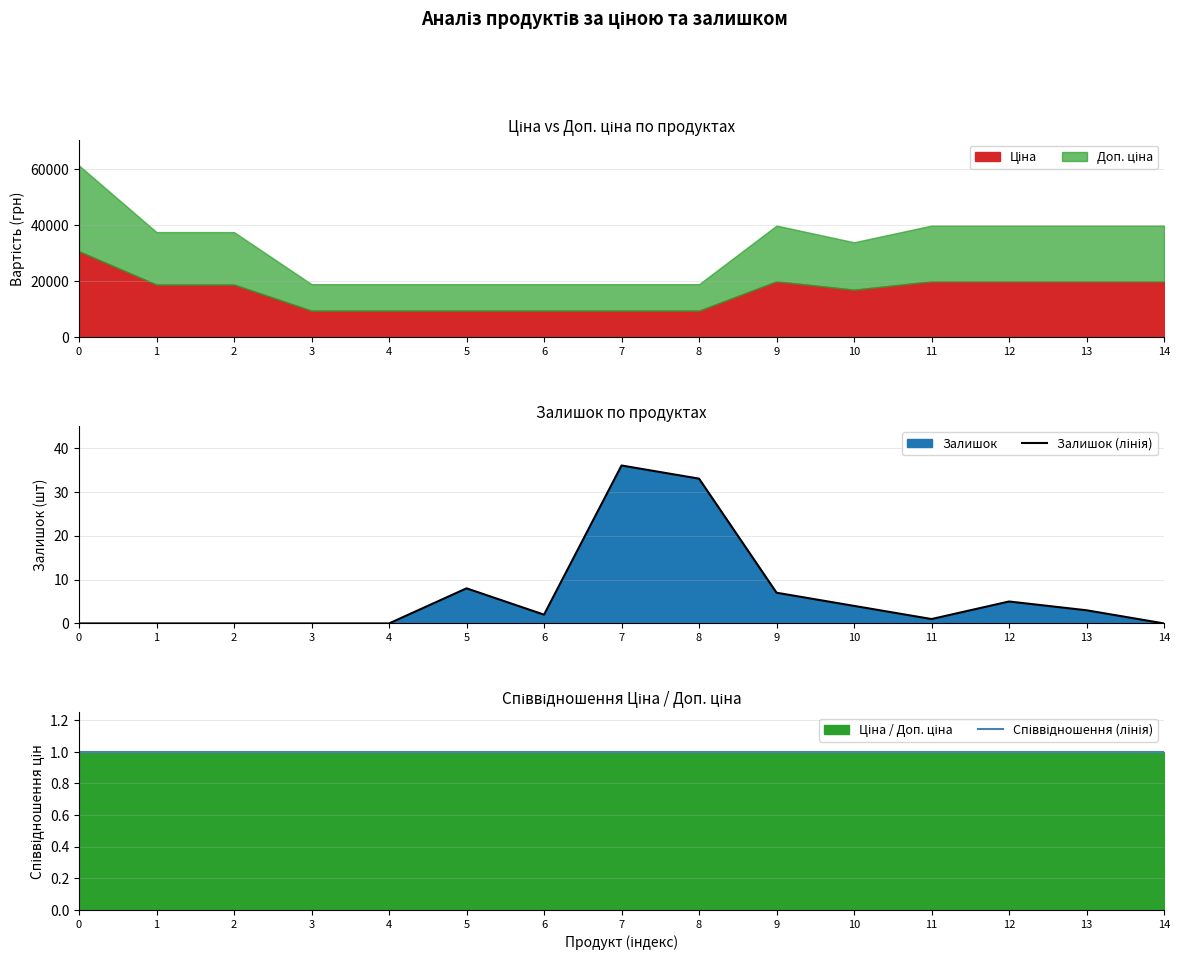

How many times do Співвідношення (лінія) and Залишок (лінія) cross each other?

2